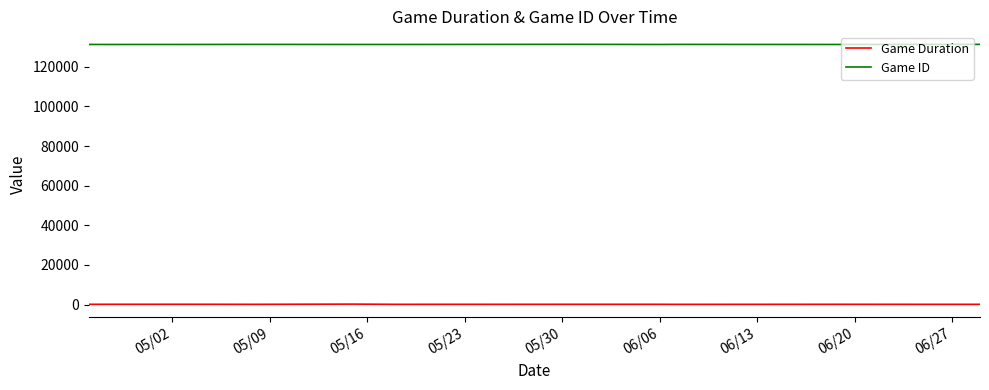

What is the lowest value of the Game ID series?

131245